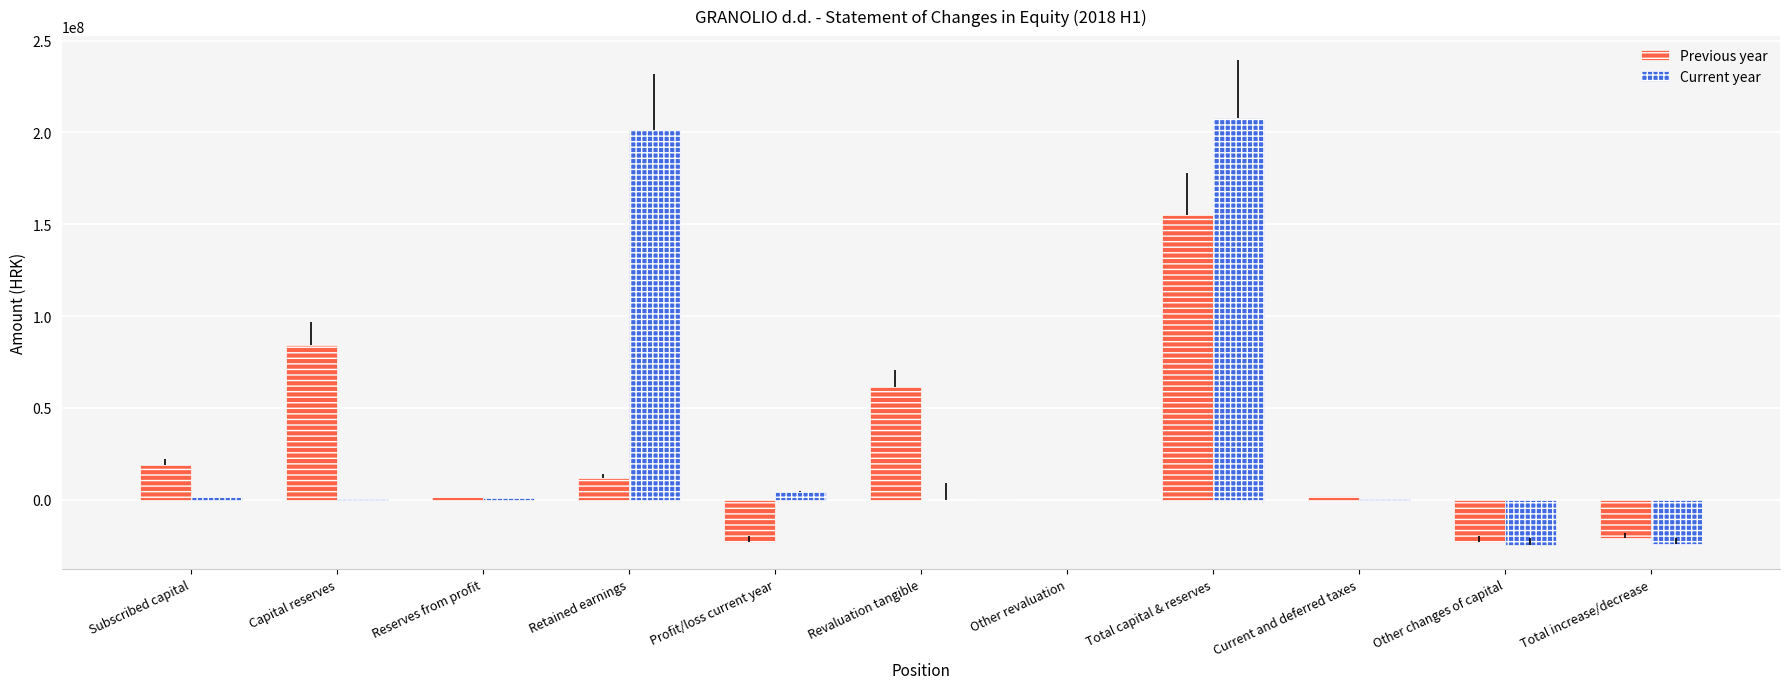

The value of Current year at Total increase/decrease is -14376489.5. True or false?

False